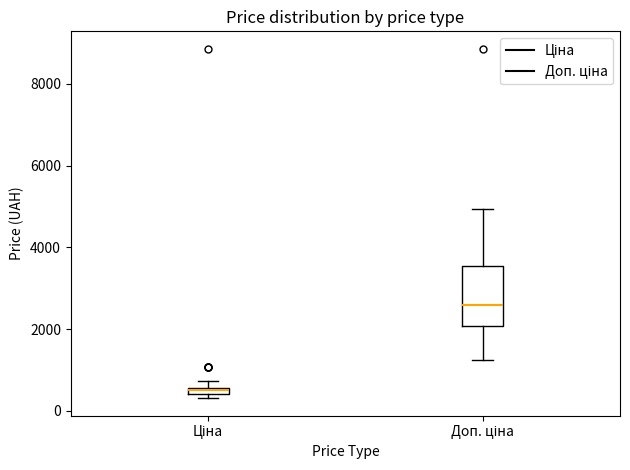

Where is the lower edge of the box for Ціна on the y-axis? The values are not printed on the chart, so give them approximately, as read against the axis.

400